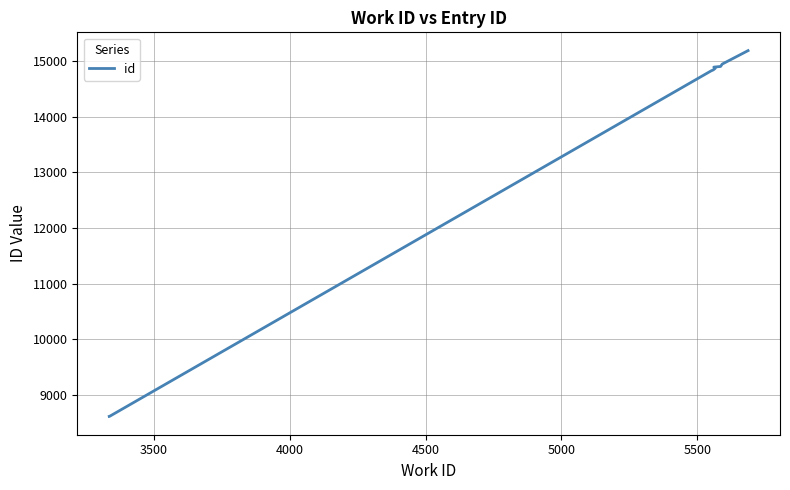

Reading right to left, list all the values displayed in this chart.

15194	14952	14909	14897	14874	14850	14847	14829	8609	8608